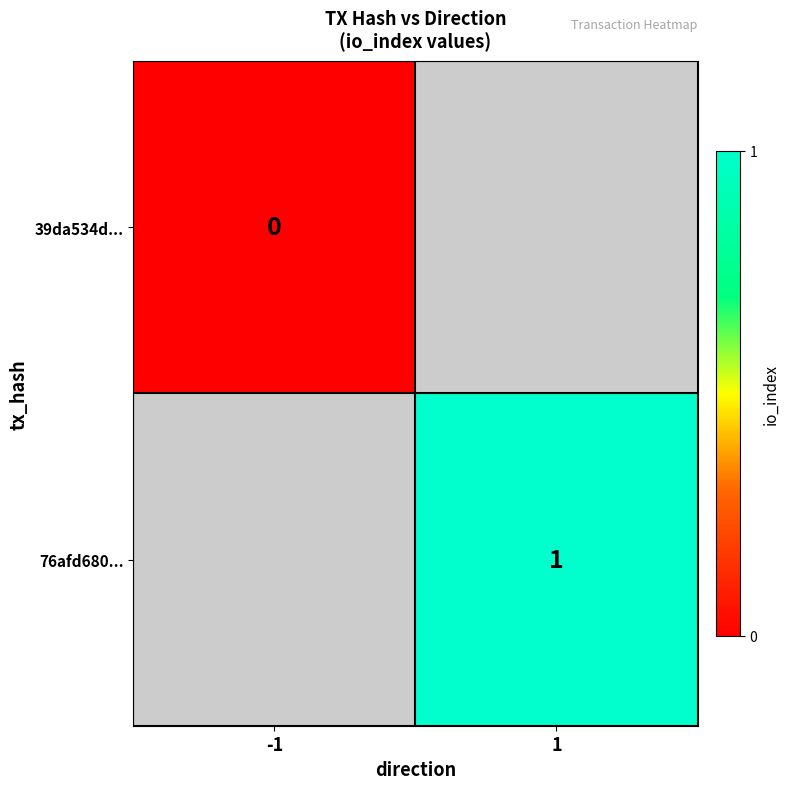

The 76afd680... series shows 1 at 1. True or false?

True